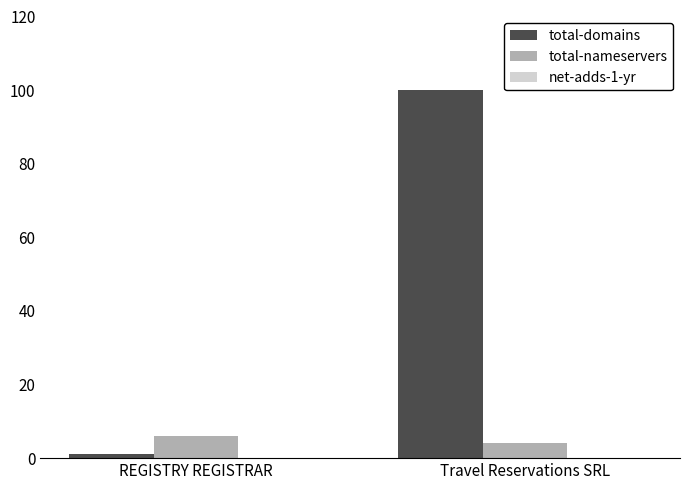

At which category is the sum across all series the highest?

Travel Reservations SRL